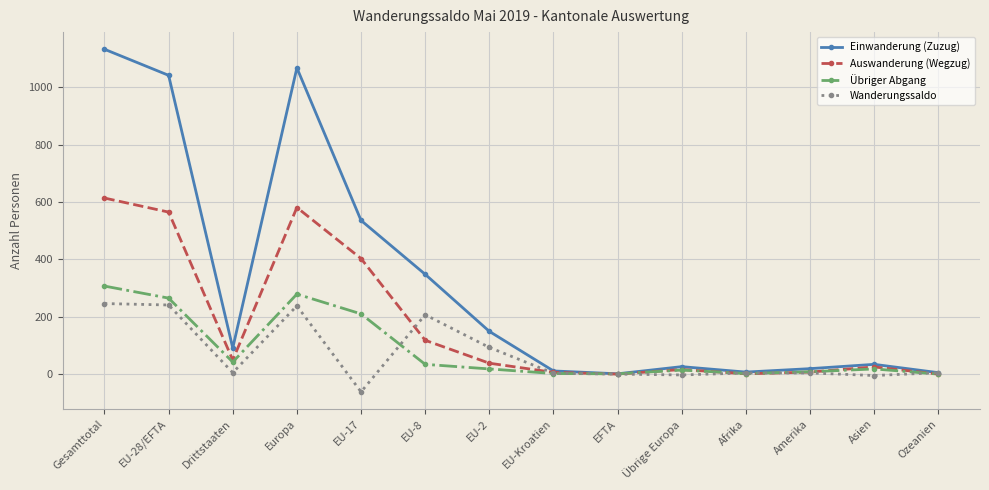

What is the label of the 8th point from the left?

EU-Kroatien